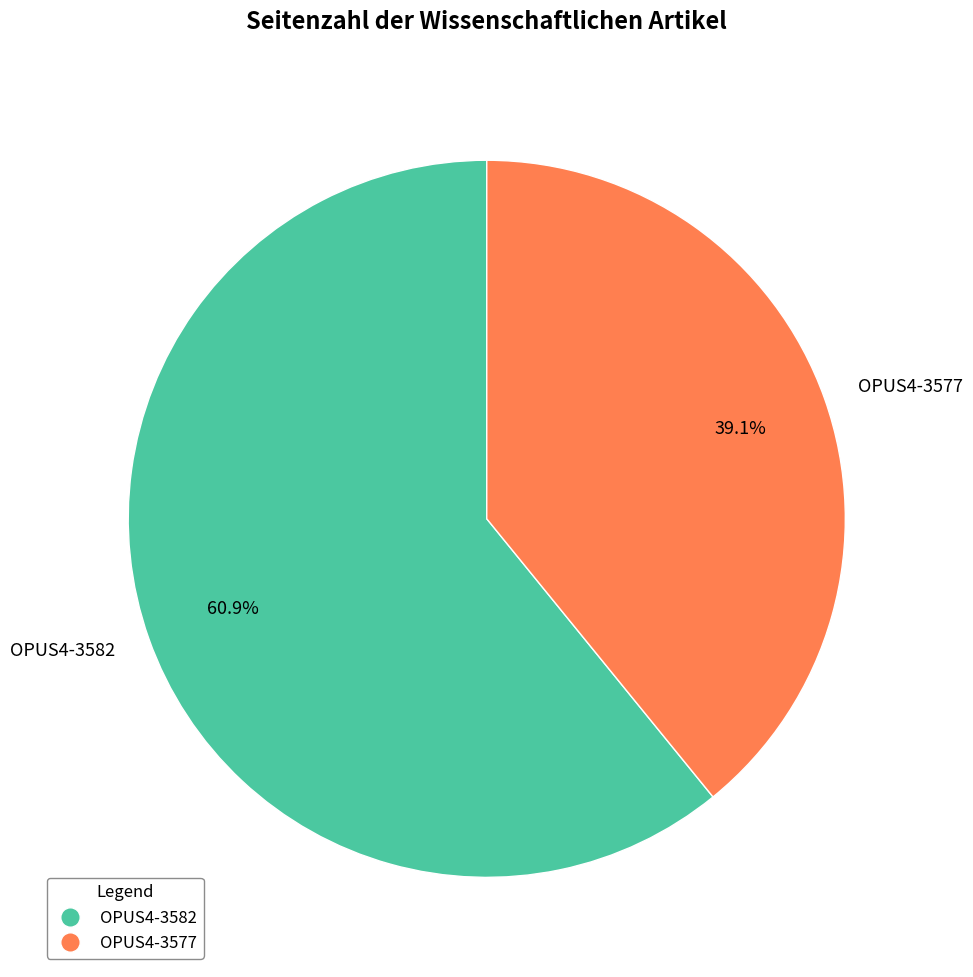

Does any single category account for the majority?

Yes